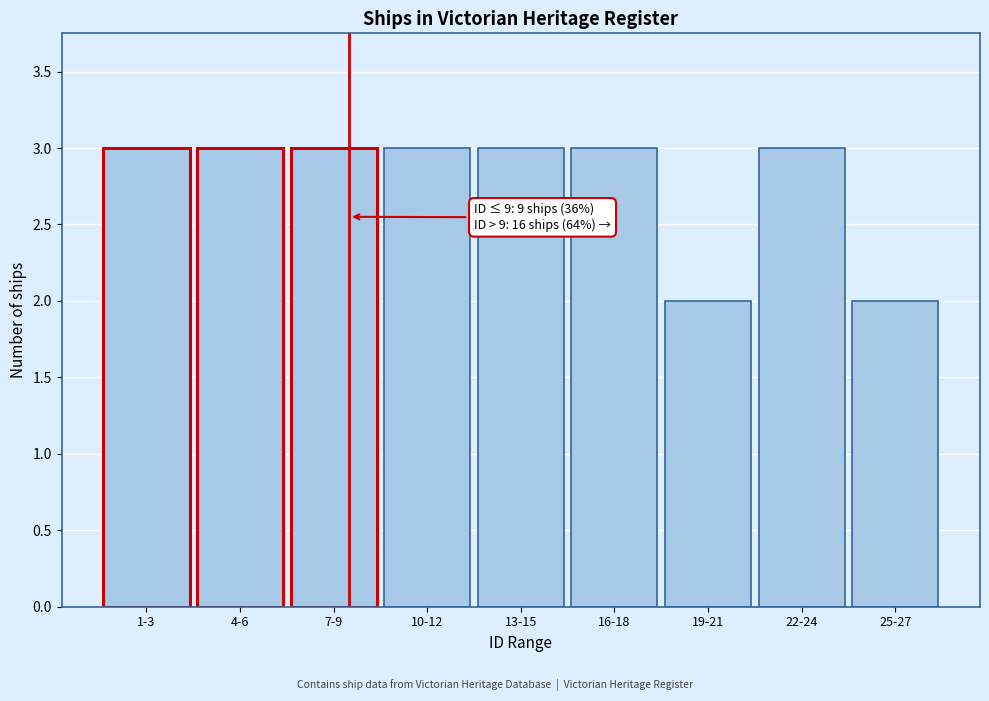

Reading left to right, transcribe all the data shown in this chart.

1-3=3	4-6=3	7-9=3	10-12=3	13-15=3	16-18=3	19-21=2	22-24=3	25-27=2